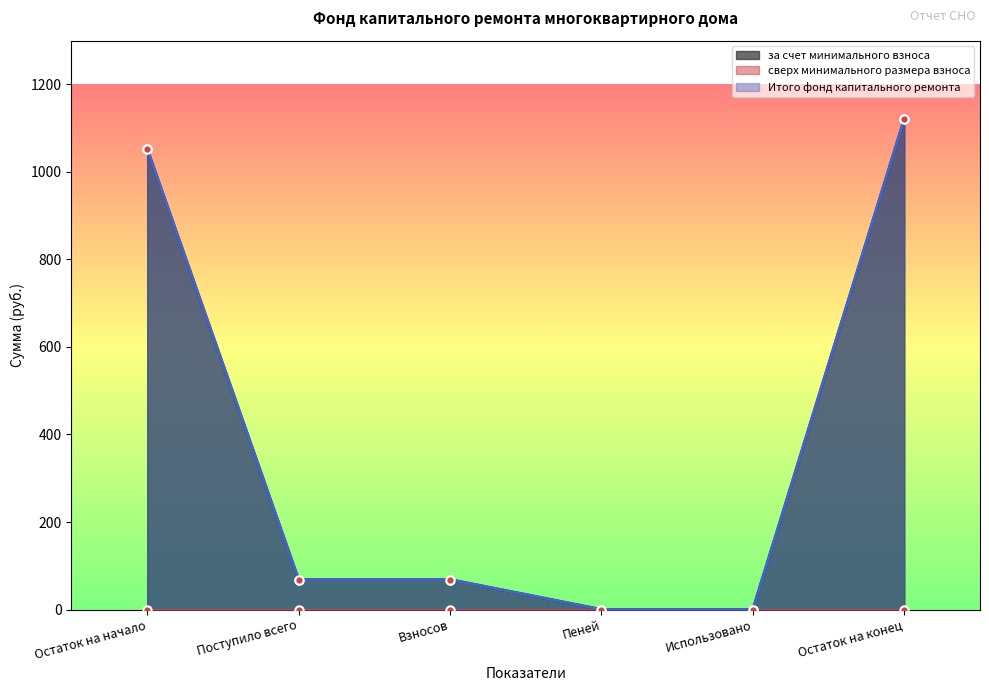

What is the sum of the за счет минимального взноса values at Поступило всего and Использовано?

68.5